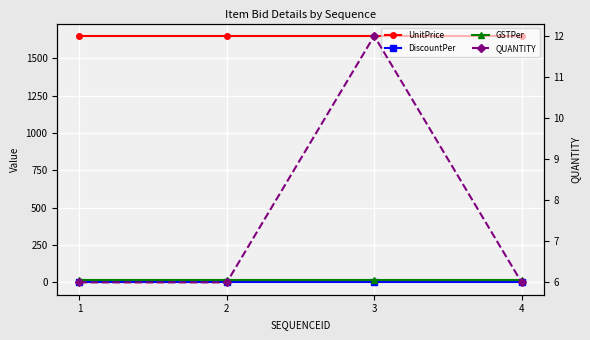

What is the value of the UnitPrice point at the 3rd from the left?

1650